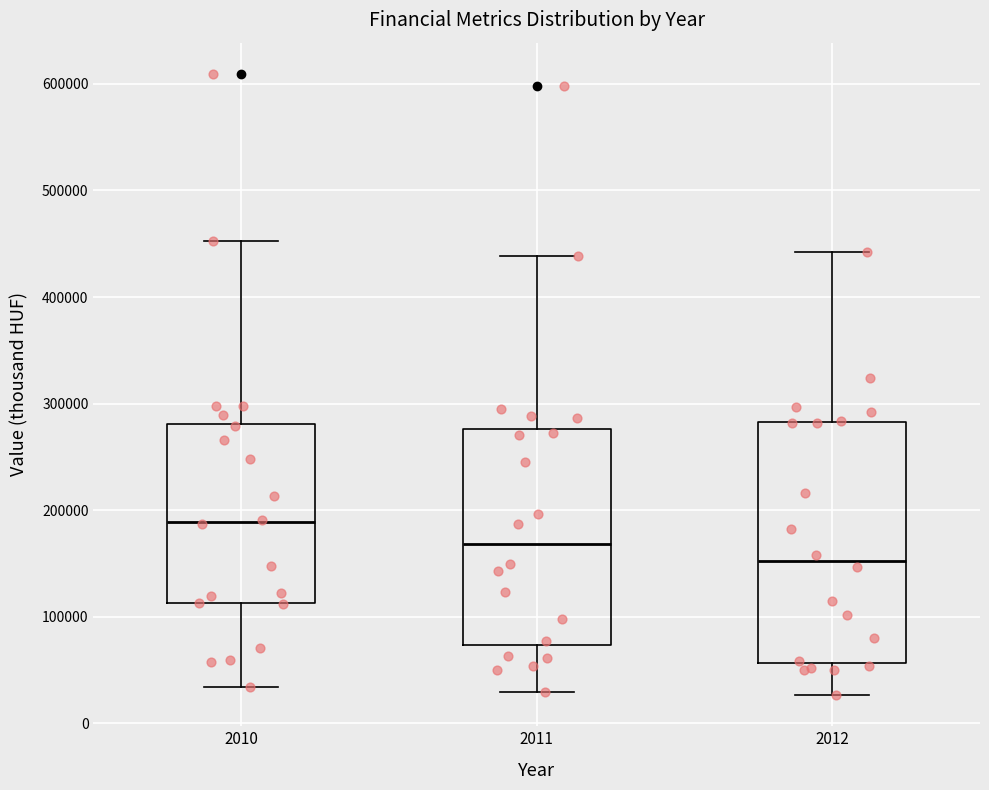

Reading left to right, transcribe this box plot: for each box, give where its median line is, the range the box spans, and where its two whiskers end, as read against the y-axis. The values are not printed on the chart, so give them approximately, as read against the axis.

2010: median 190000, box 110000 to 280000, whiskers 30000 to 450000
2011: median 170000, box 70000 to 280000, whiskers 30000 to 440000
2012: median 150000, box 60000 to 280000, whiskers 30000 to 440000